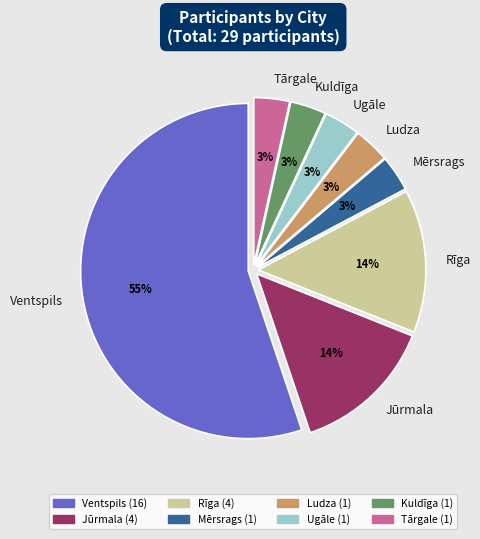

Is Tārgale the majority of the pie?

No